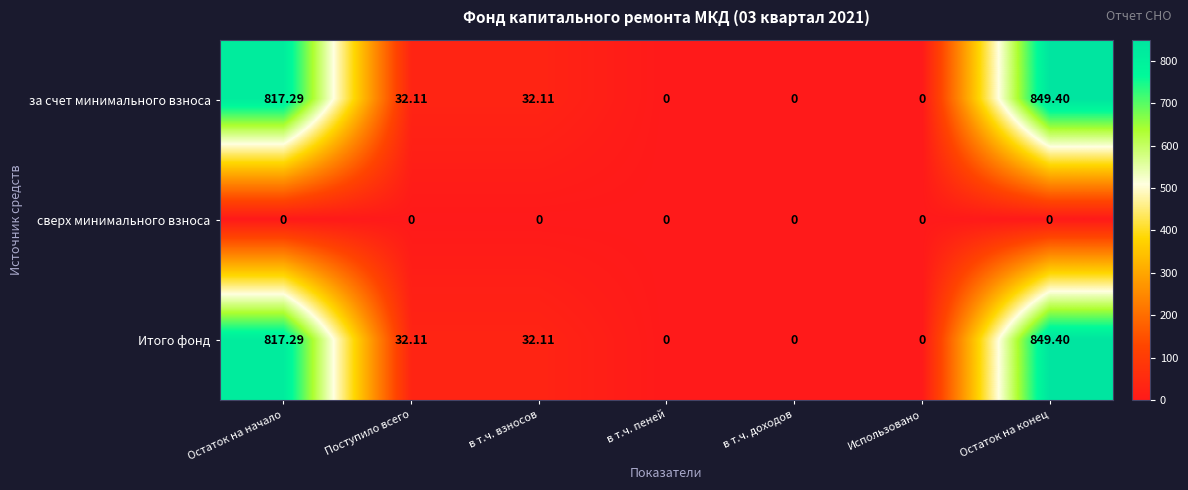

What is the difference between the highest and lowest values at в т.ч. взносов?

32.1